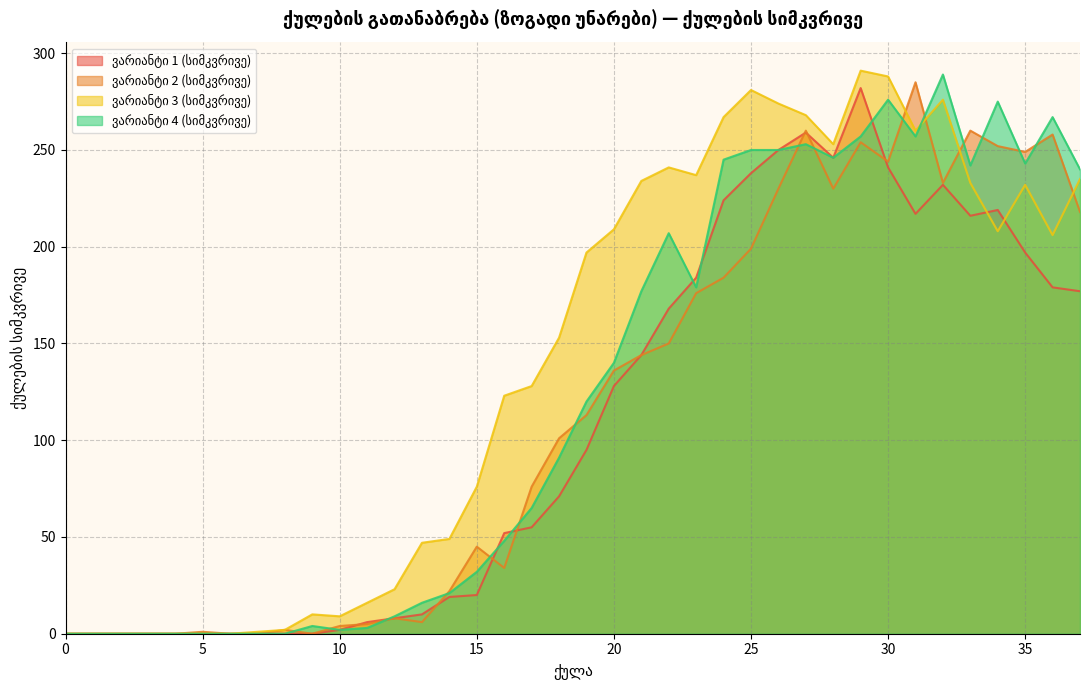

List the labels in order of ვარიანტი 1 (სიმკვრივე) value, largest first.

29, 27, 26, 28, 30, 25, 32, 24, 34, 31, 33, 35, 23, 36, 37, 22, 21, 20, 19, 18, 17, 16, 15, 14, 13, 12, 11, 10, 0, 1, 2, 3, 4, 5, 6, 7, 8, 9